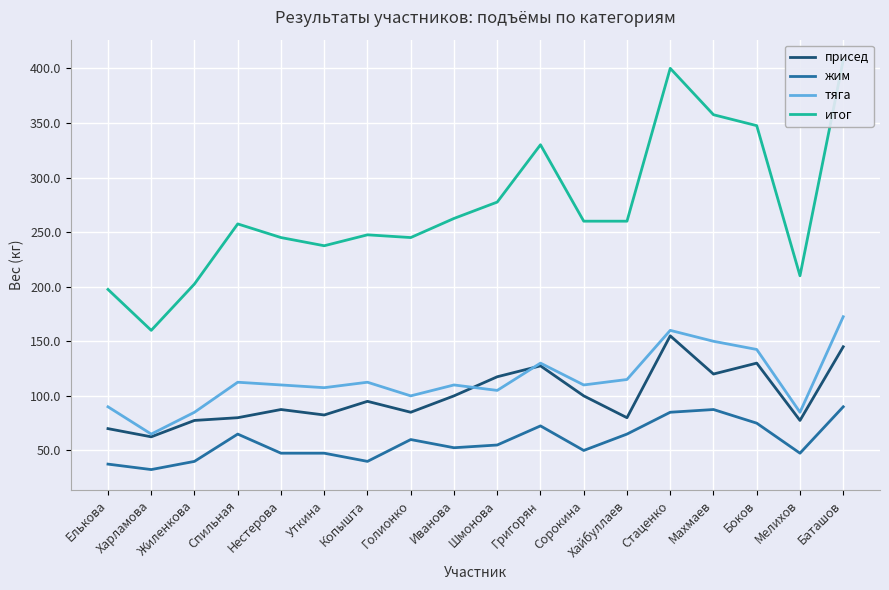

Which label corresponds to the smallest value in the chart?

Харламова